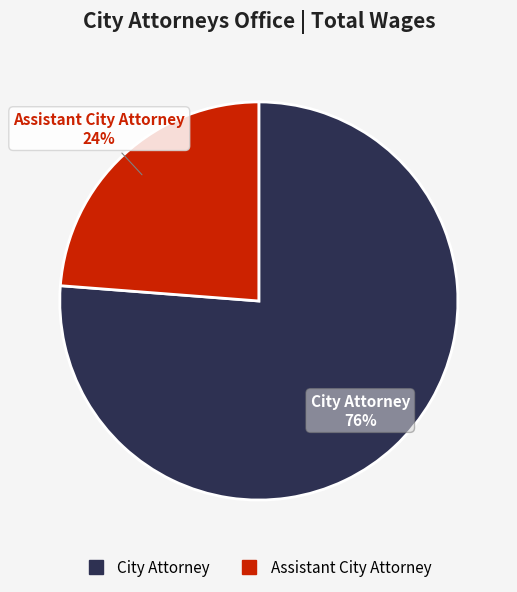

Is the sum of City Attorney and Assistant City Attorney greater than half?

Yes